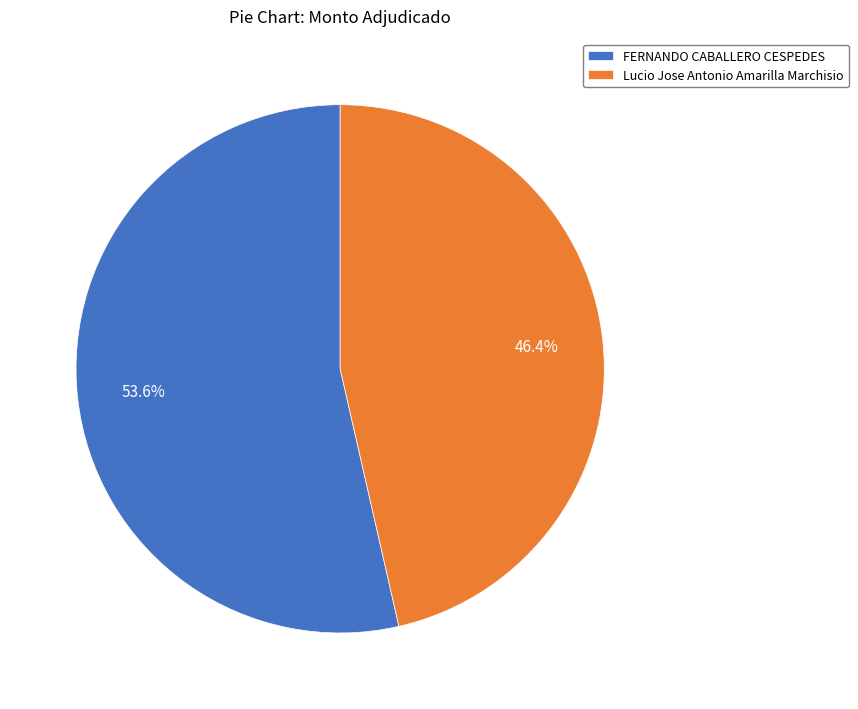

The Lucio Jose Antonio Amarilla Marchisio slice represents 61% of the pie. True or false?

False